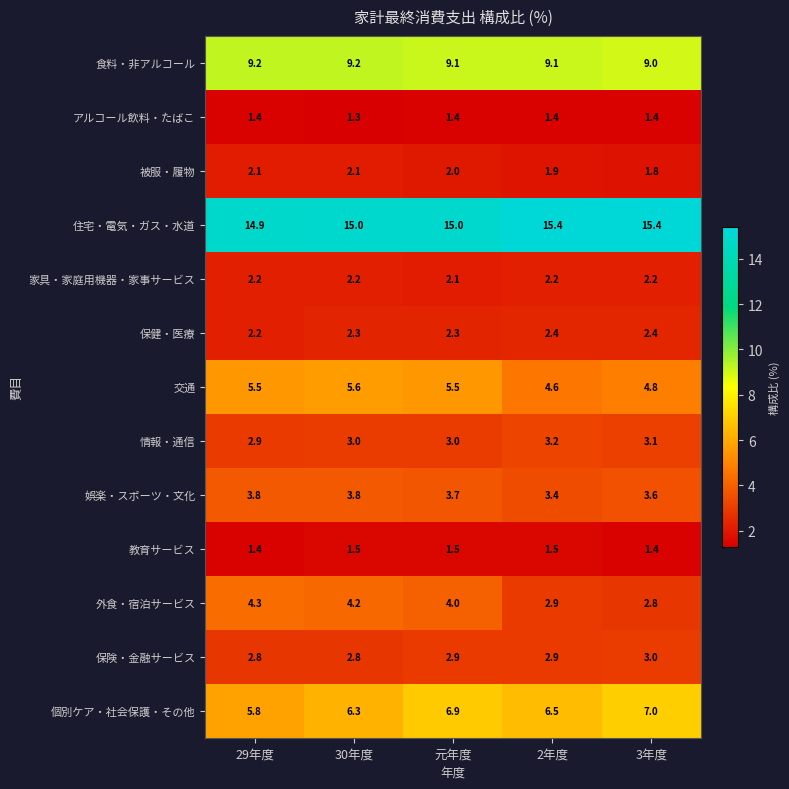

At which category is the sum across all series the highest?

元年度